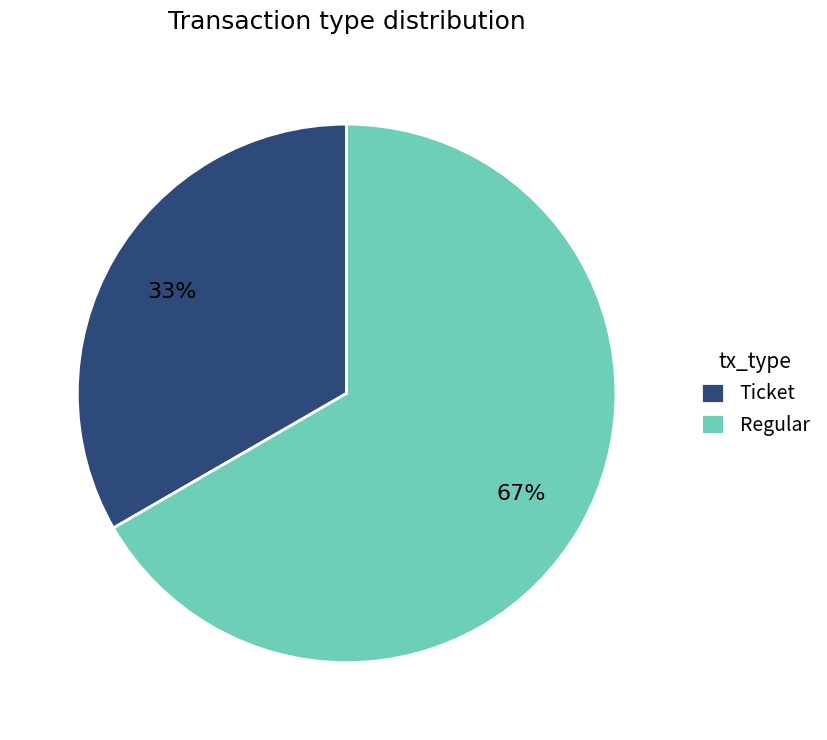

The Ticket slice represents 20% of the pie. True or false?

False